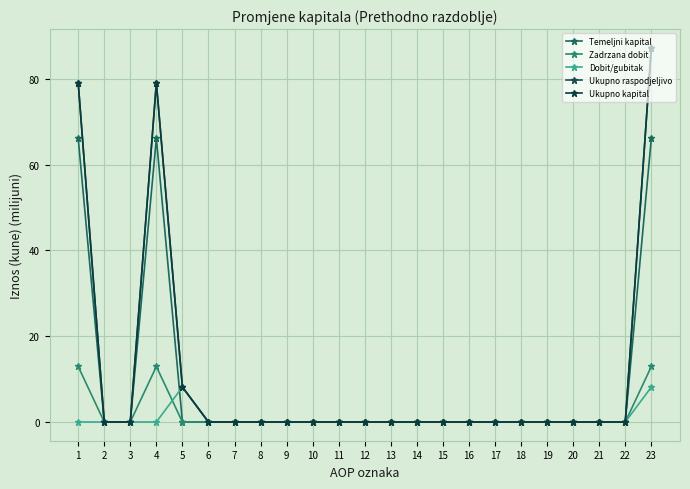

Which series has the widest spread of values?

Ukupno raspodjeljivo